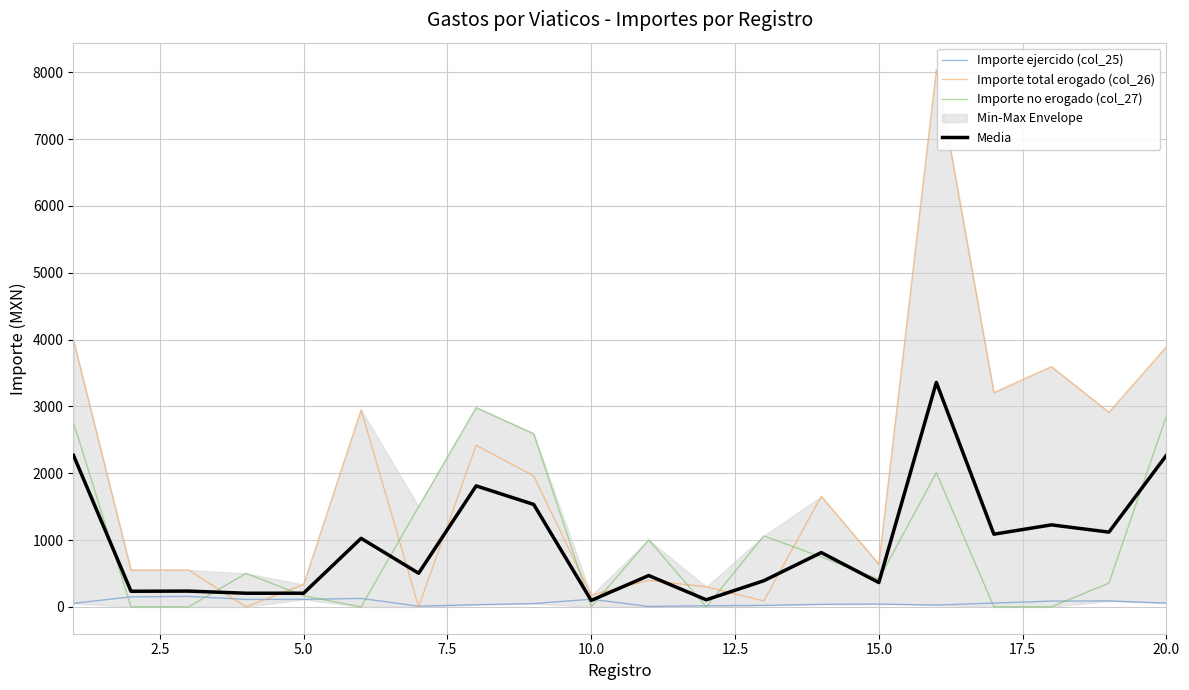

What is the maximum value for Importe no erogado (col_27)?

2982.0